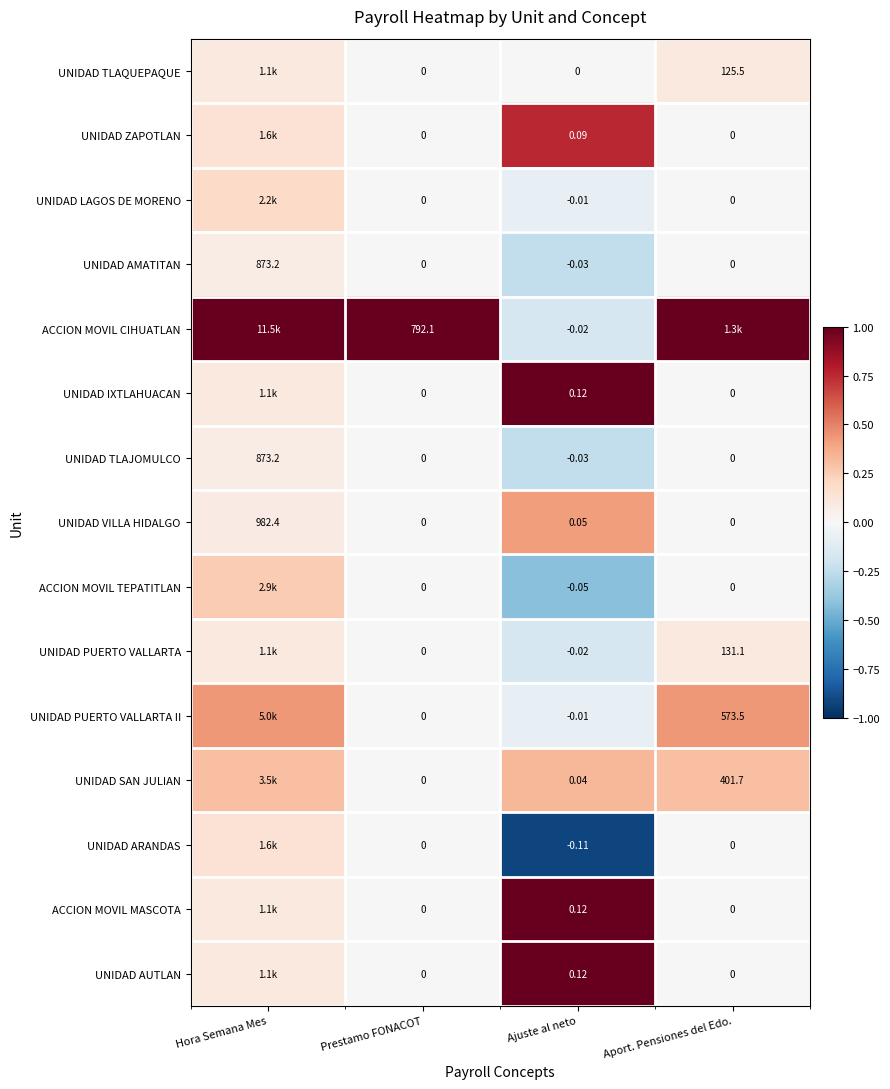

Which category has the lowest value in the UNIDAD AMATITAN series?

Ajuste al neto